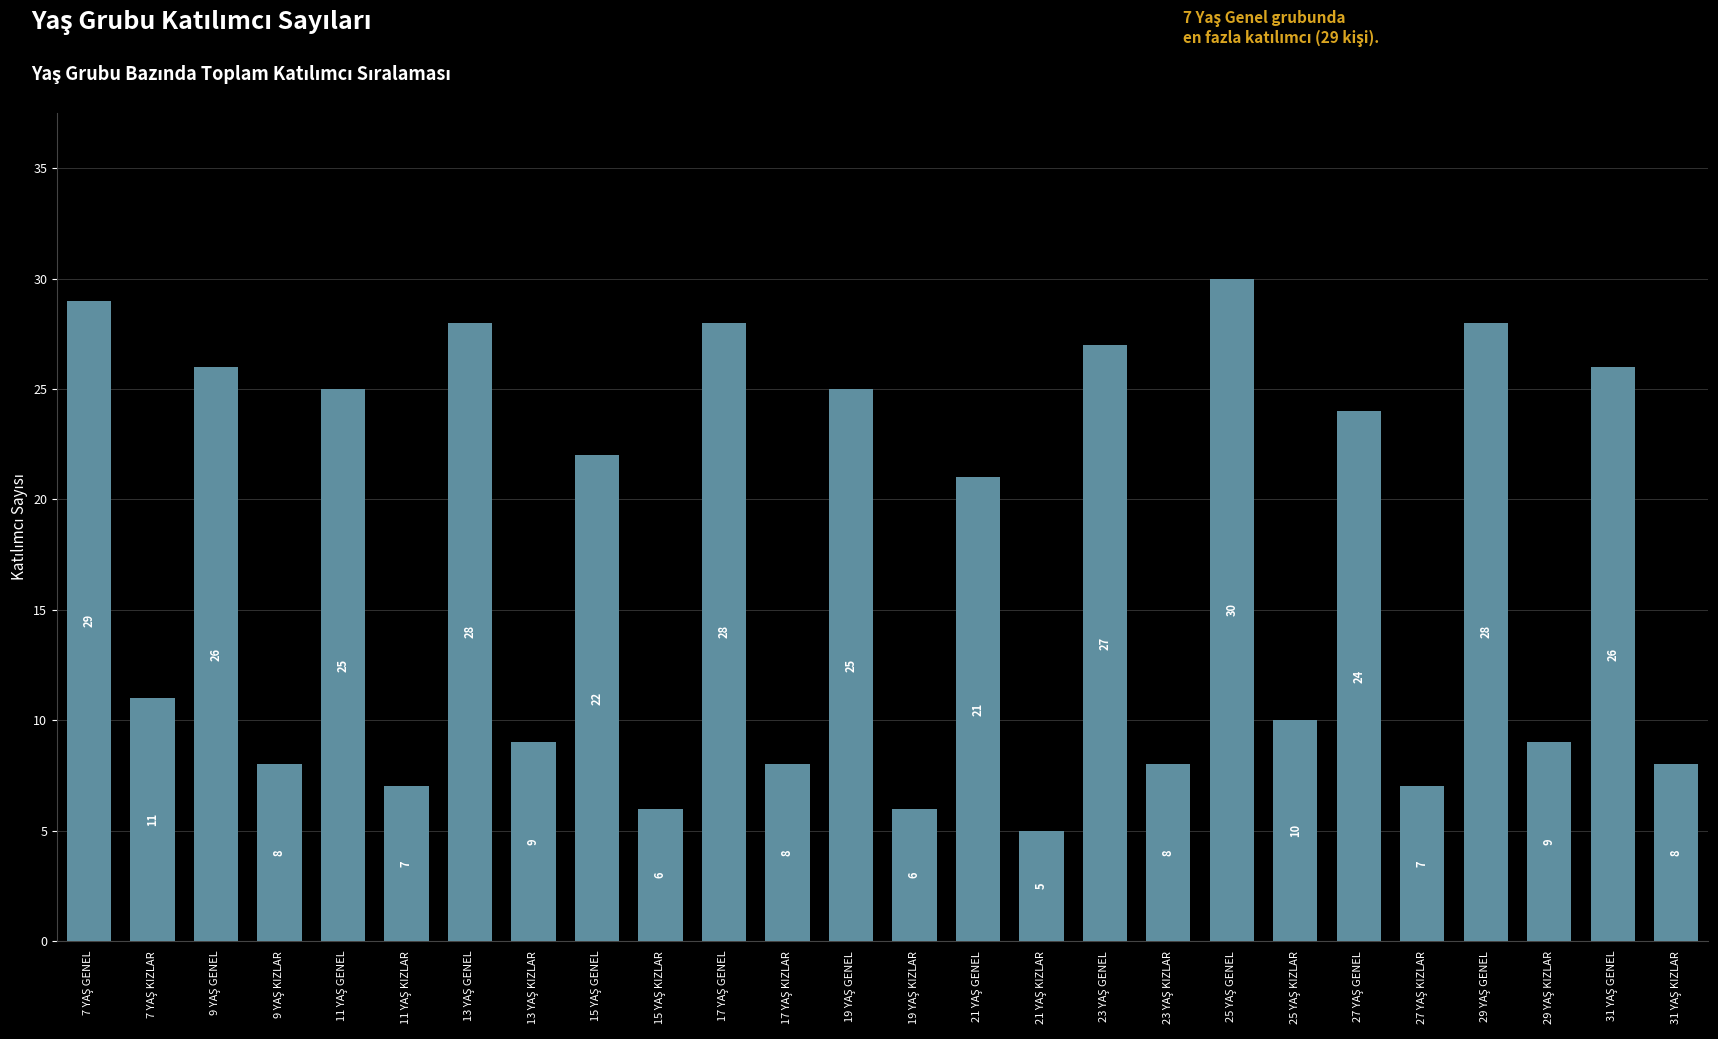

What is the maximum value shown in the chart?

30